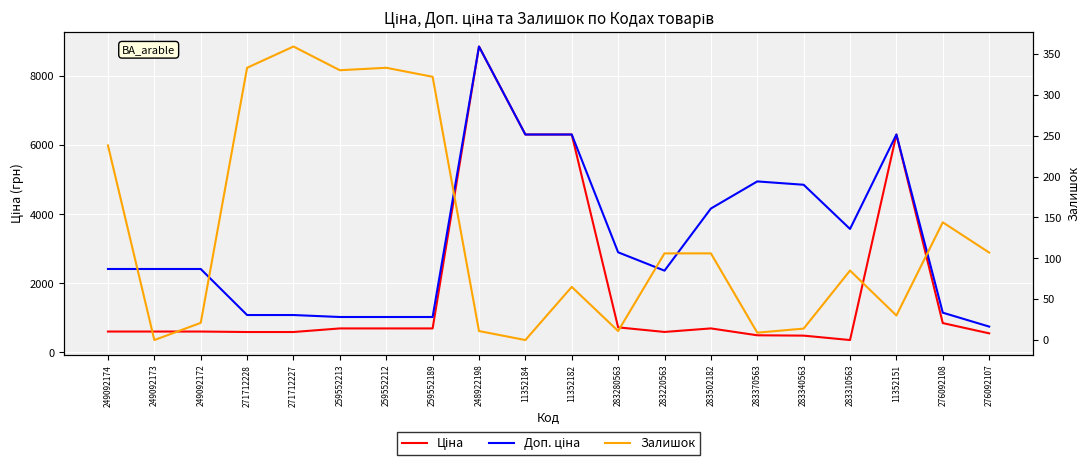

Which series changed the most between 259552189 and 283280563?

Доп. ціна